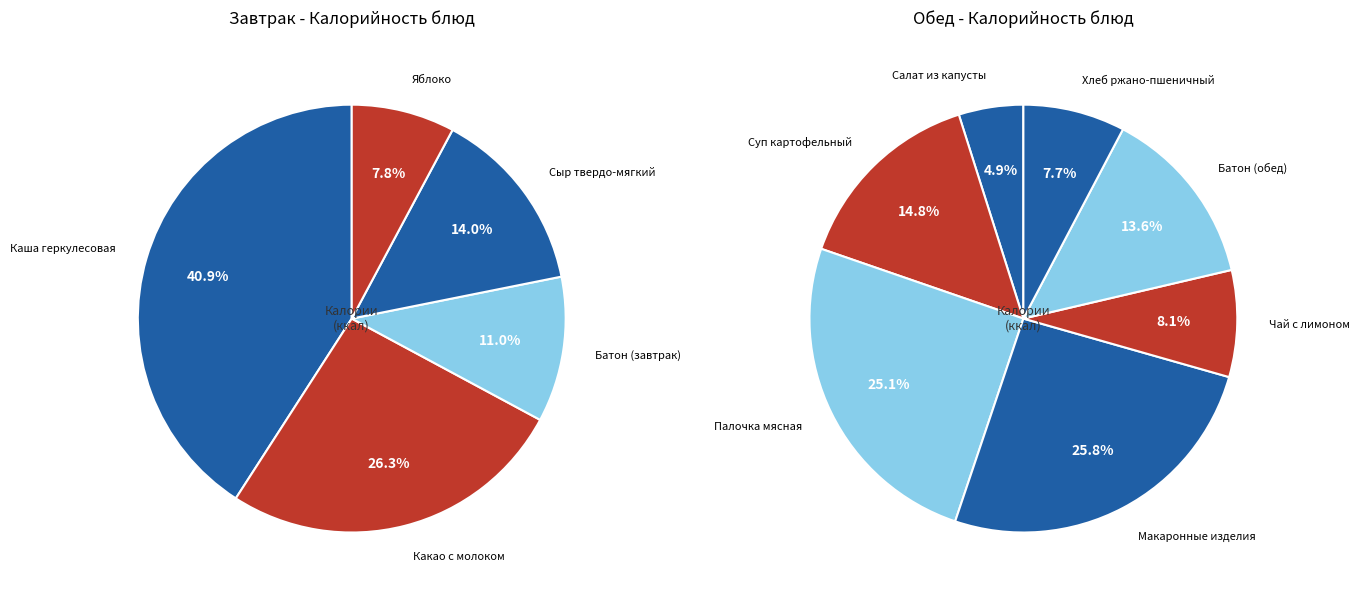

What is the change in value from Яблоко to Батон (обед)?

+61.2